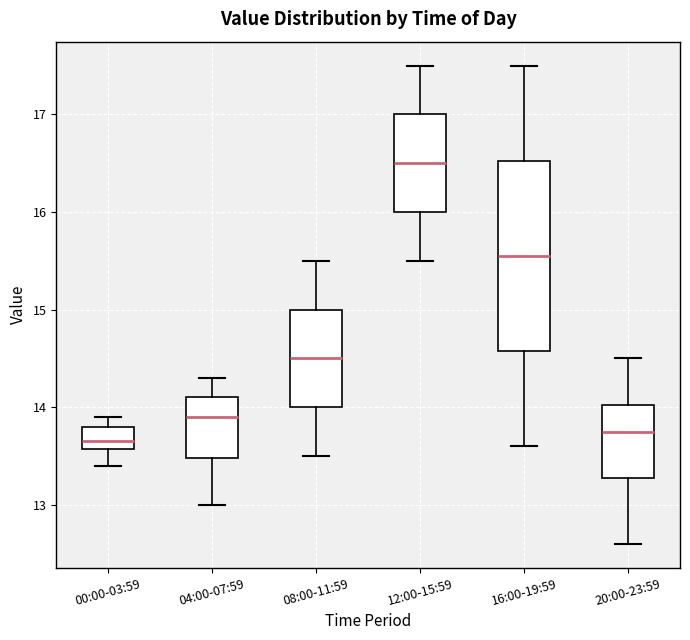

Where is the upper edge of the box for 04:00-07:59 on the y-axis? The values are not printed on the chart, so give them approximately, as read against the axis.

14.1